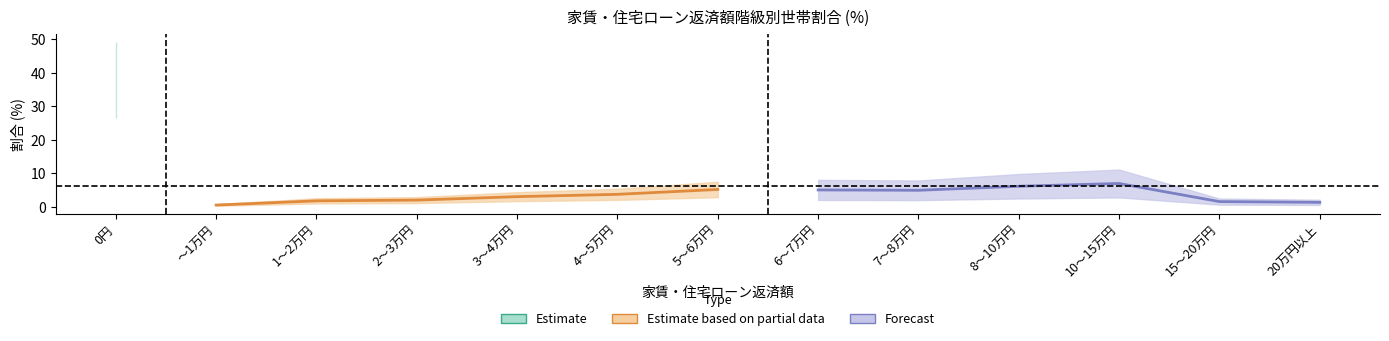

Which series has the widest spread of values?

Forecast